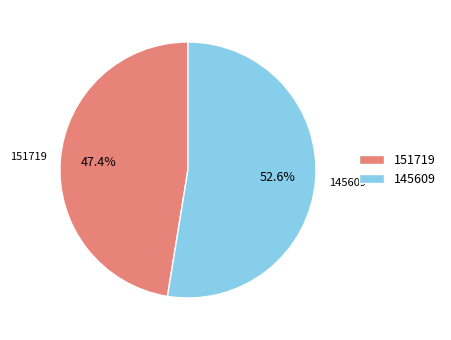

Between 151719 and 145609, which is larger?

145609